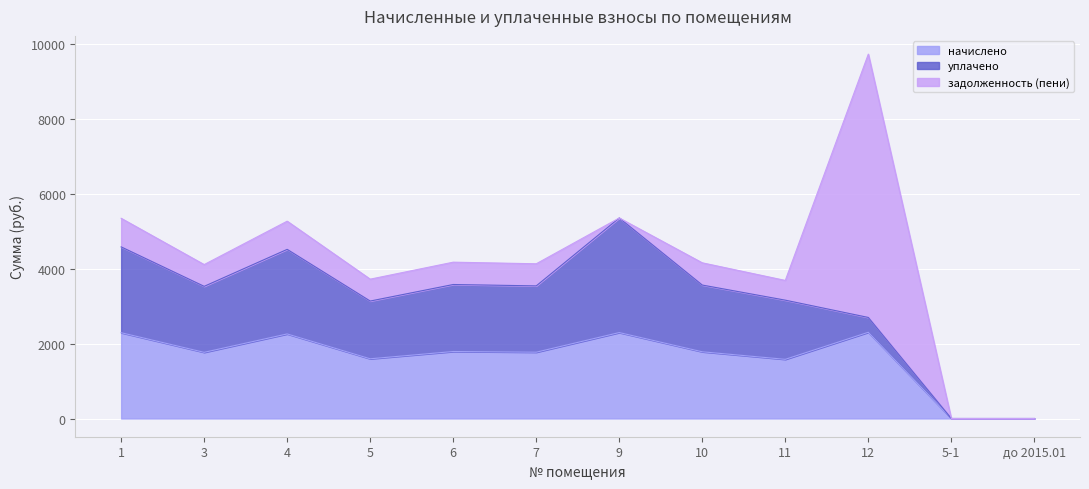

What position from the right is 6?

8